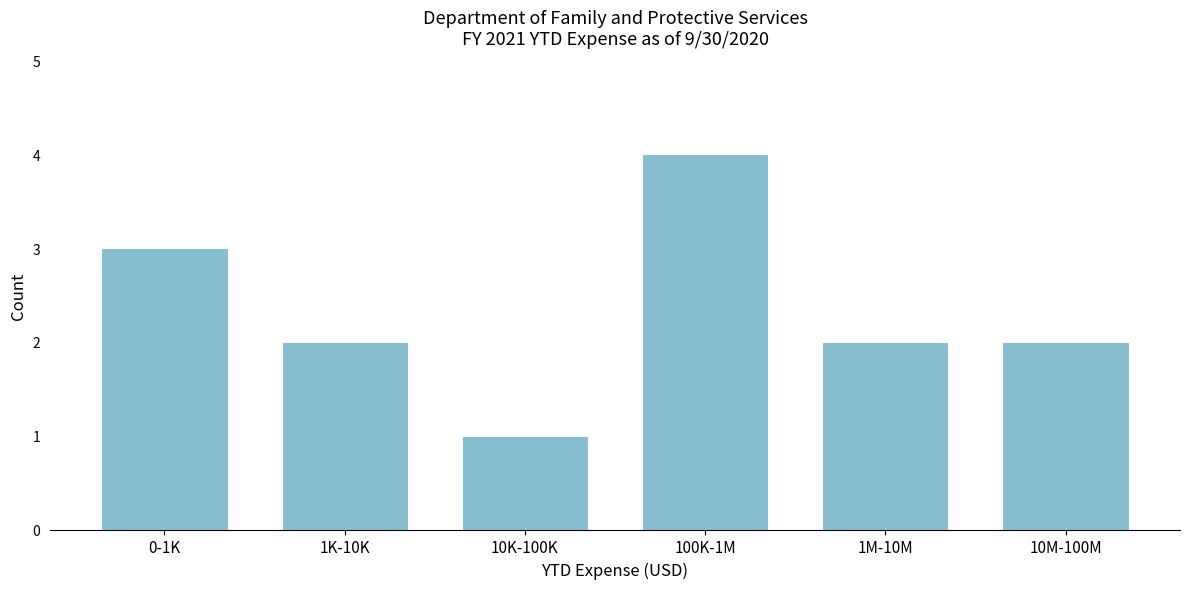

Reading left to right, what are all the values shown in this chart?

3	2	1	4	2	2